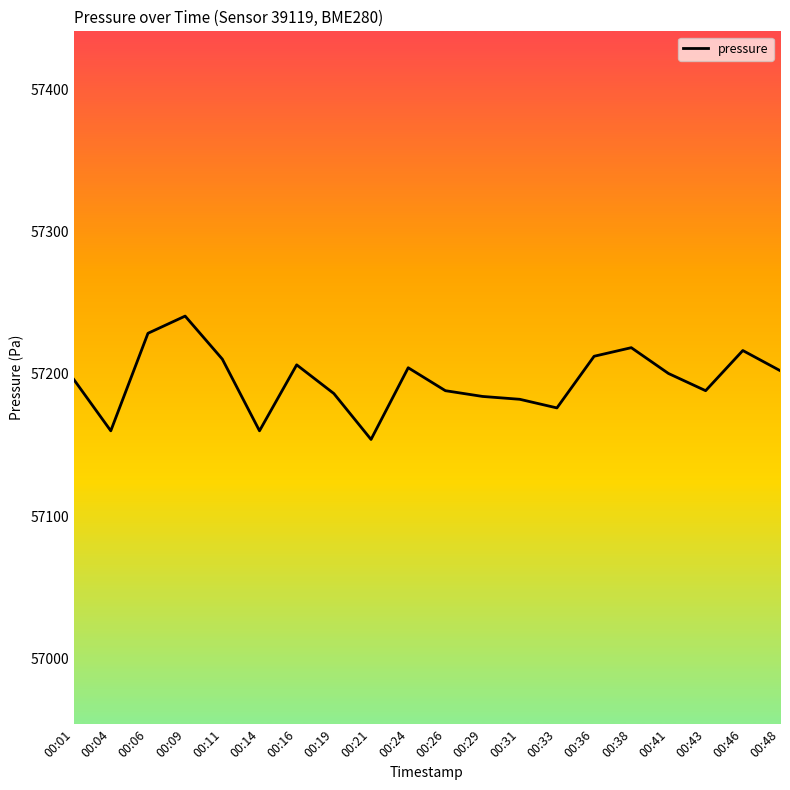

The chart shows a value of 76971.3 at 00:09. True or false?

False